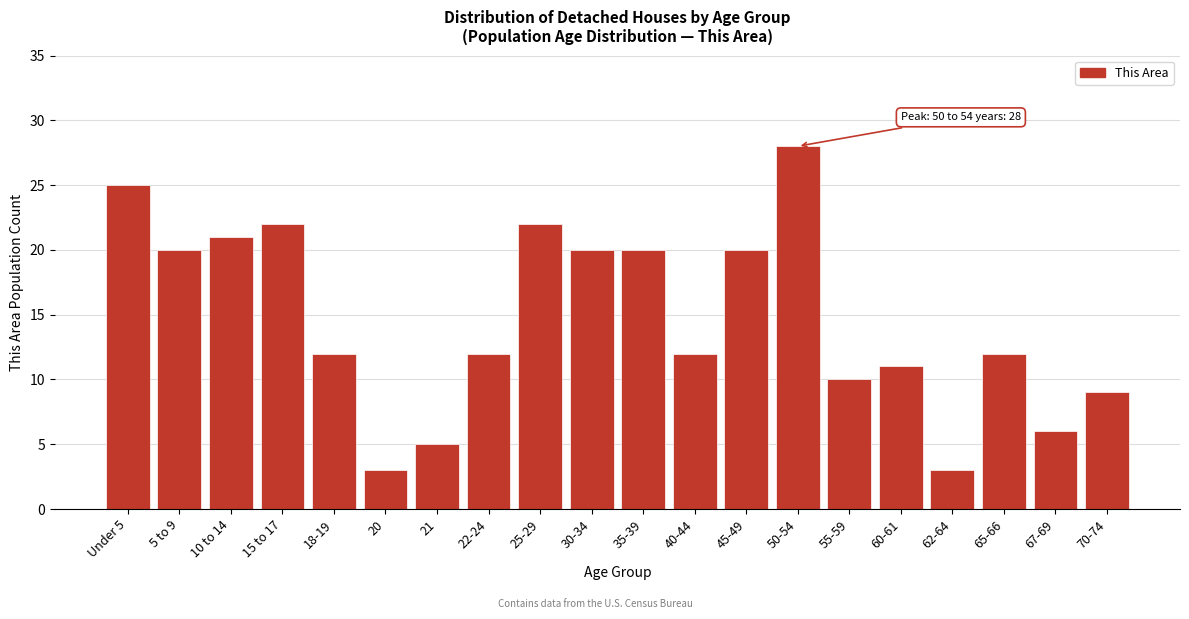

Reading left to right, transcribe all the data shown in this chart.

25	20	21	22	12	3	5	12	22	20	20	12	20	28	10	11	3	12	6	9